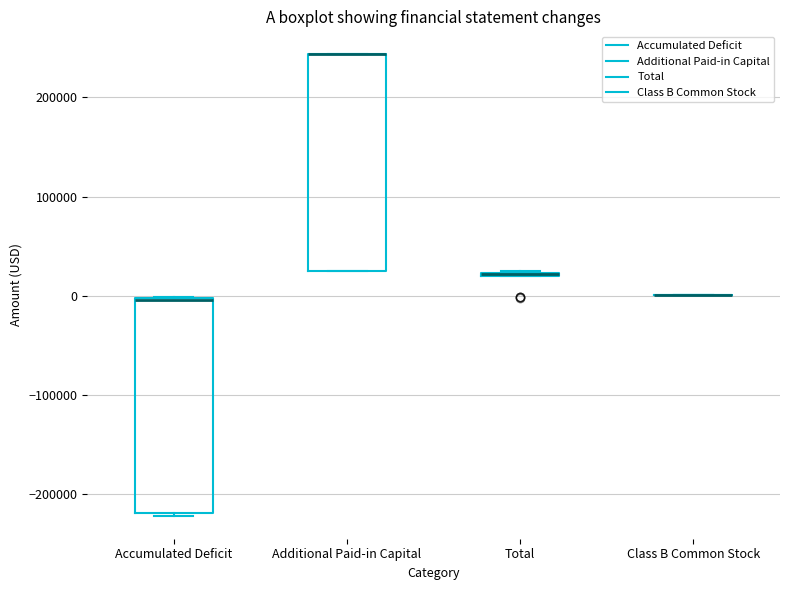

Reading left to right, transcribe this box plot: for each box, give where its median line is, the range the box spans, and where its two whiskers end, as read against the y-axis. The values are not printed on the chart, so give them approximately, as read against the axis.

Accumulated Deficit: median 0 (drawn on the box's upper edge), box -220000 to 0, whiskers -220000 to 0
Additional Paid-in Capital: median 240000 (drawn on the box's upper edge), box 20000 to 240000, whiskers 20000 to 240000
Total: box collapsed to a line at 20000, whiskers 20000 to 20000
Class B Common Stock: box collapsed to a line at 0, whiskers 0 to 0